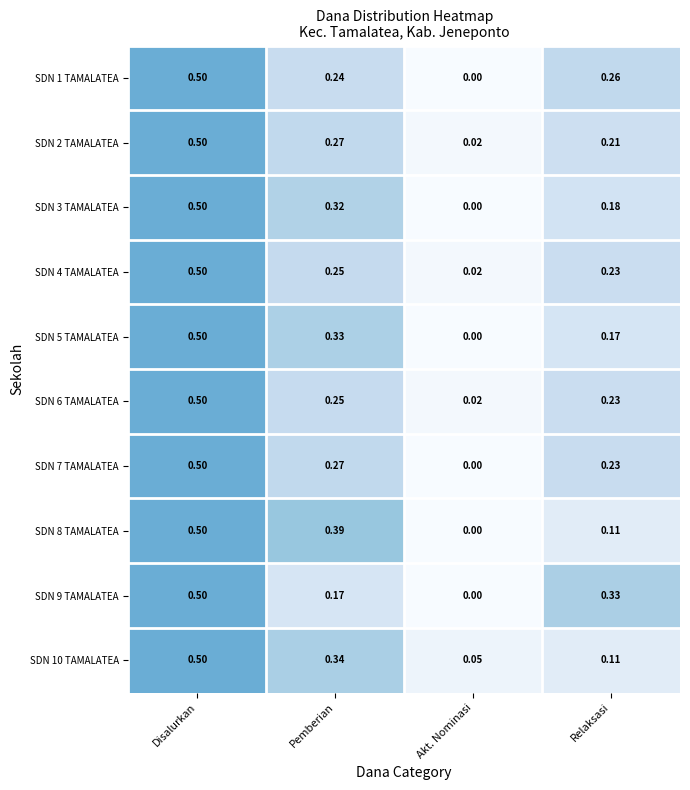

At which label is SDN 1 TAMALATEA closest to 0?

Akt. Nominasi